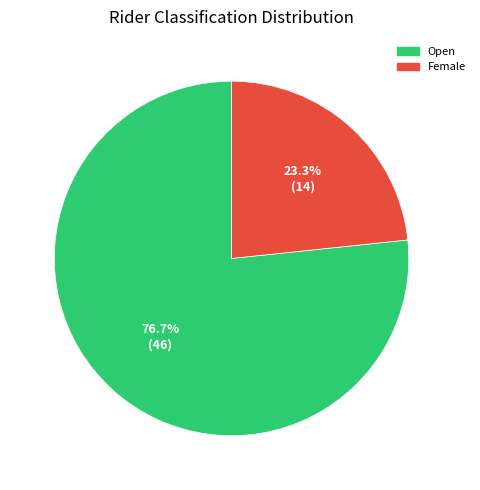

Which slice is the largest?

Open